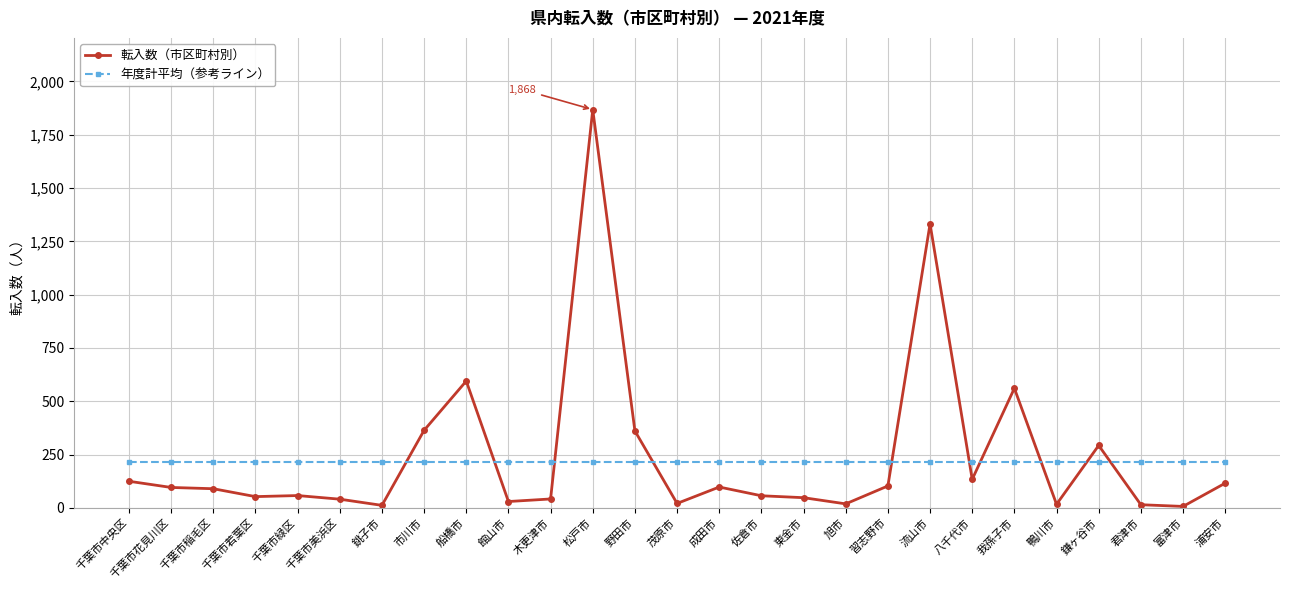

List the series in order of their peak value, highest first.

転入数（市区町村別）, 年度計平均（参考ライン）